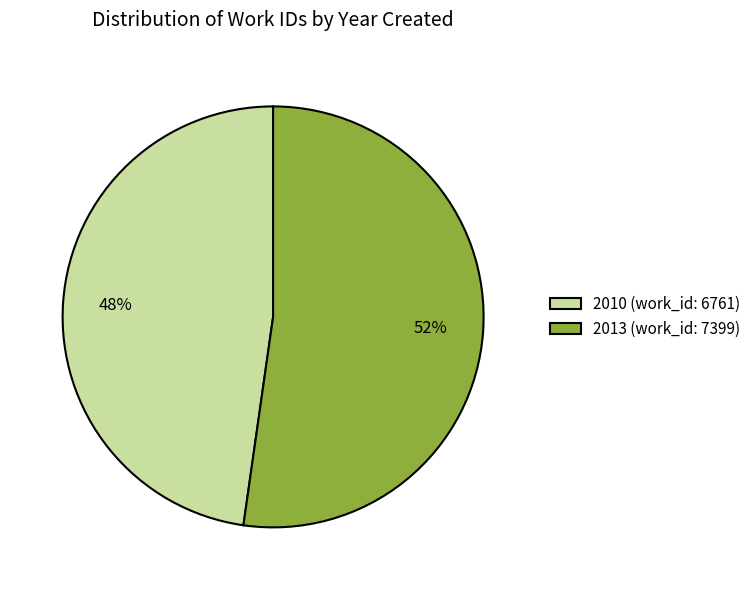

To the nearest percent, what is the combined percentage of 2013 and 2010?

100%